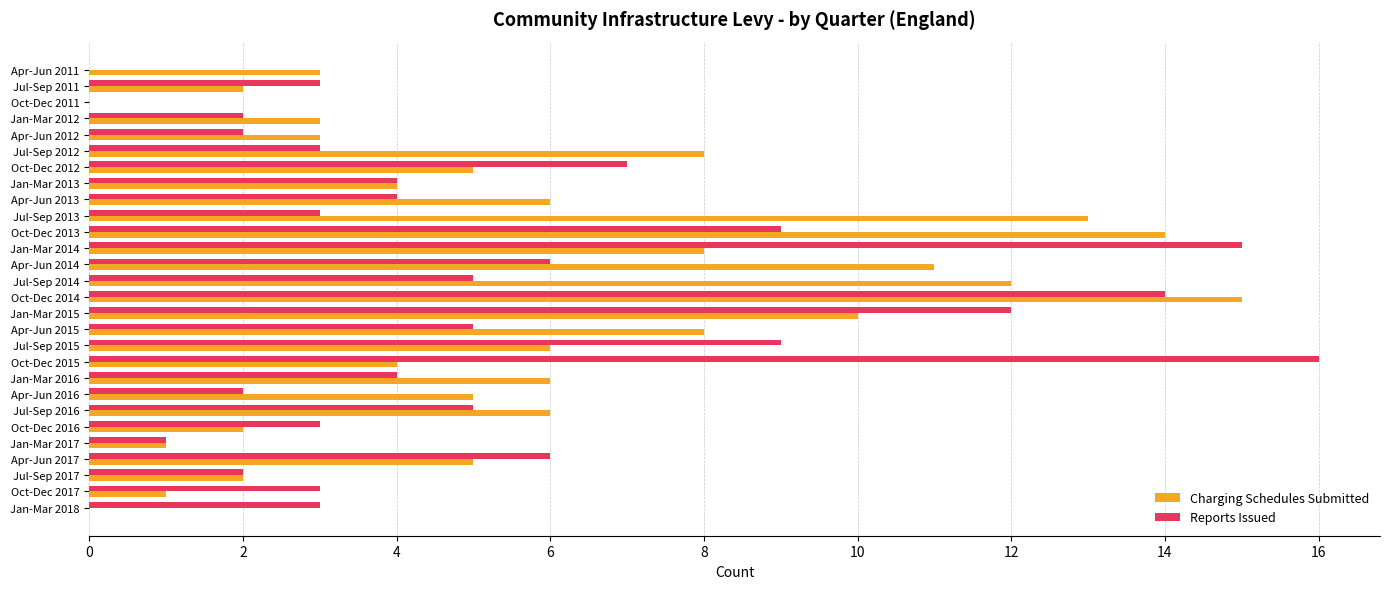

At which label does Reports Issued reach its peak?

Oct-Dec 2015